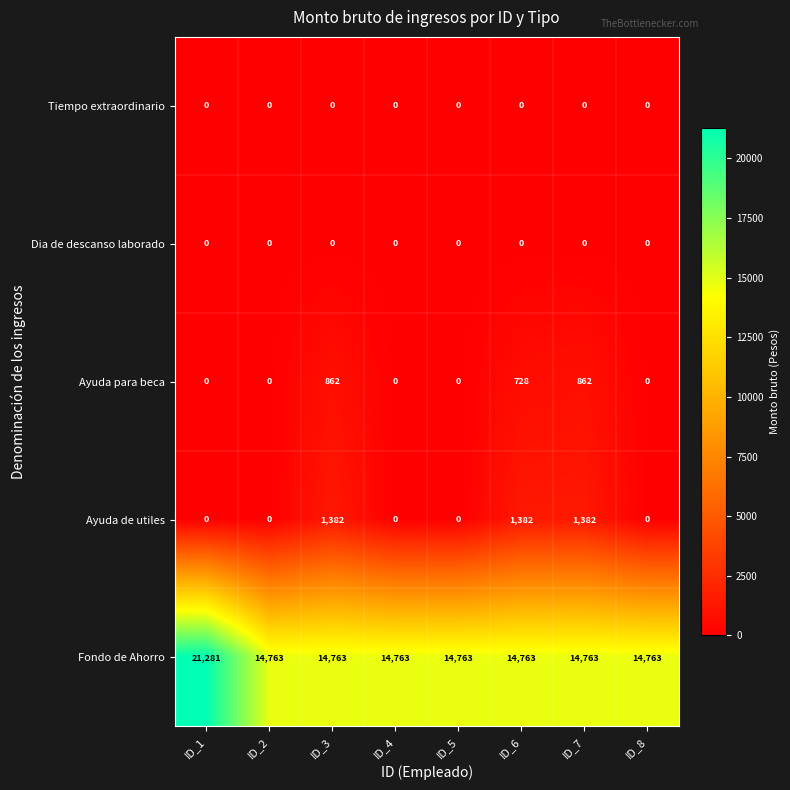

At how many categories does at least one series exceed 11723?

8